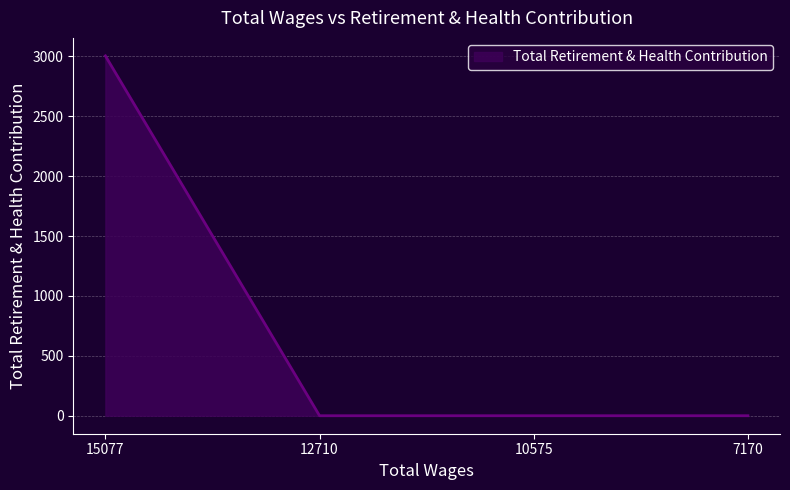

Between 15077 and 7170, which is larger?

15077